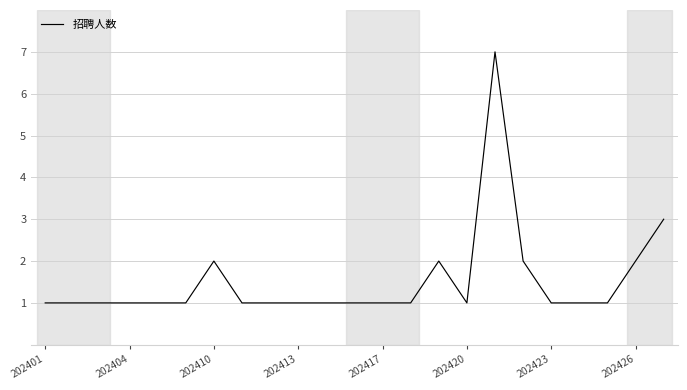

What is the greatest value displayed?

7